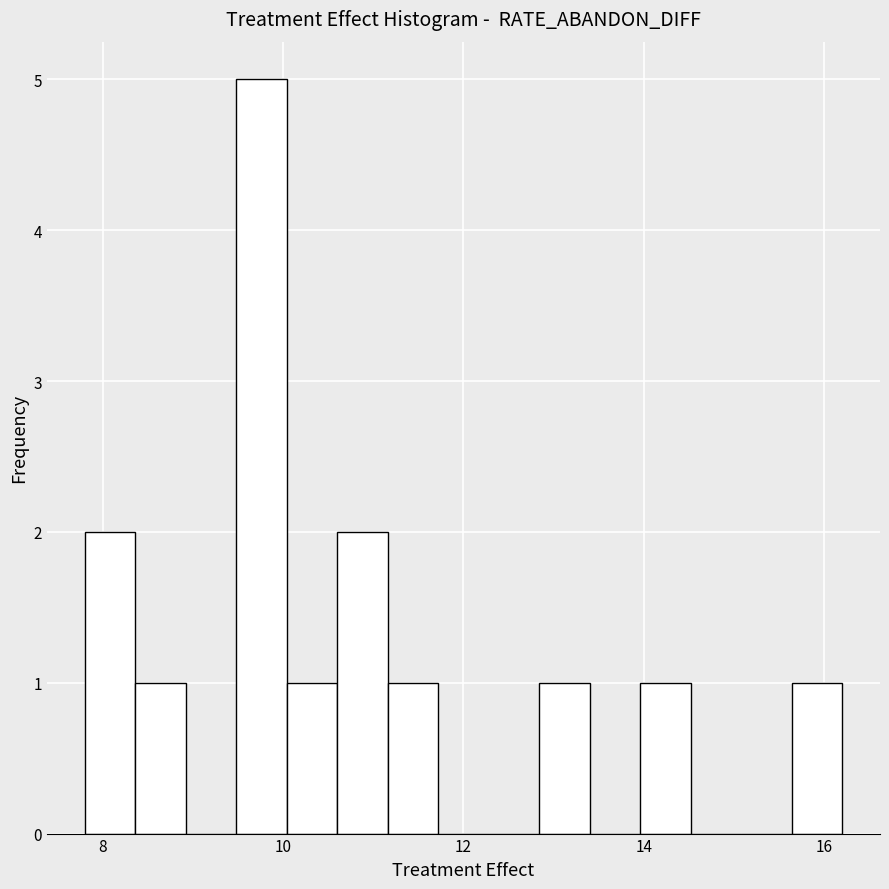

Read against the x-axis, roughly where is the centre of the tallest bar?

9.8